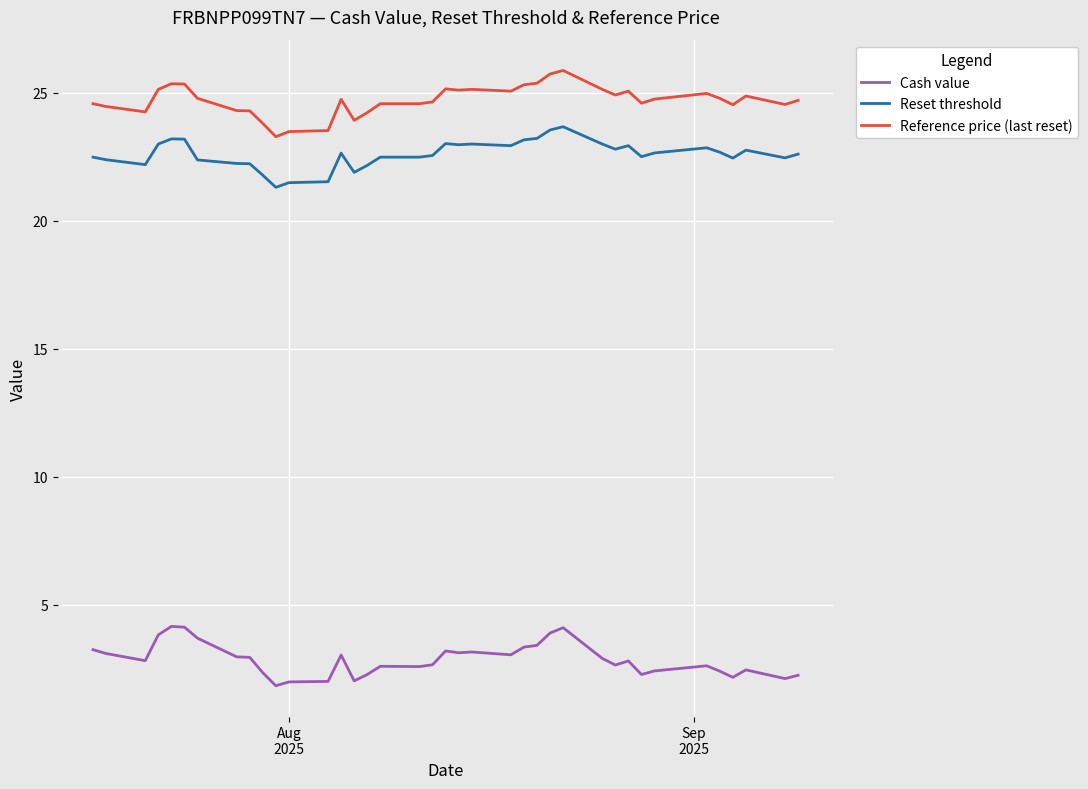

True or false: Reset threshold and Reference price (last reset) intersect in this chart.

False